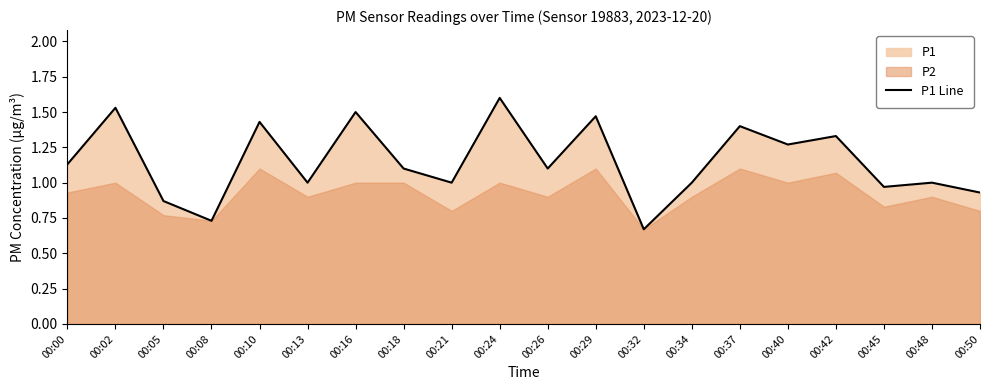

At which label does P1 Line reach its minimum?

00:32